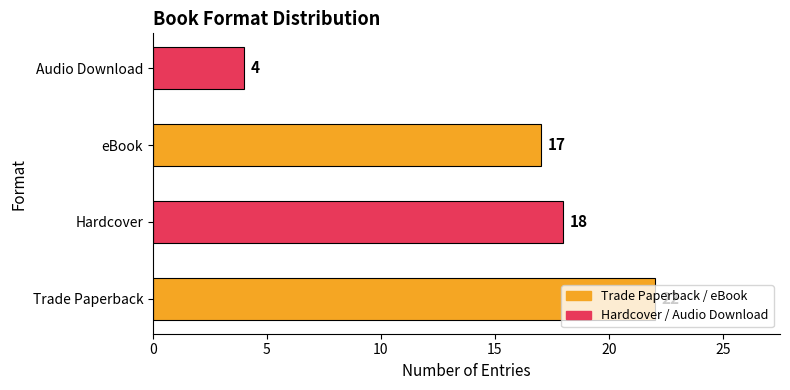

Is it true that the value at Trade Paperback is 9?

False